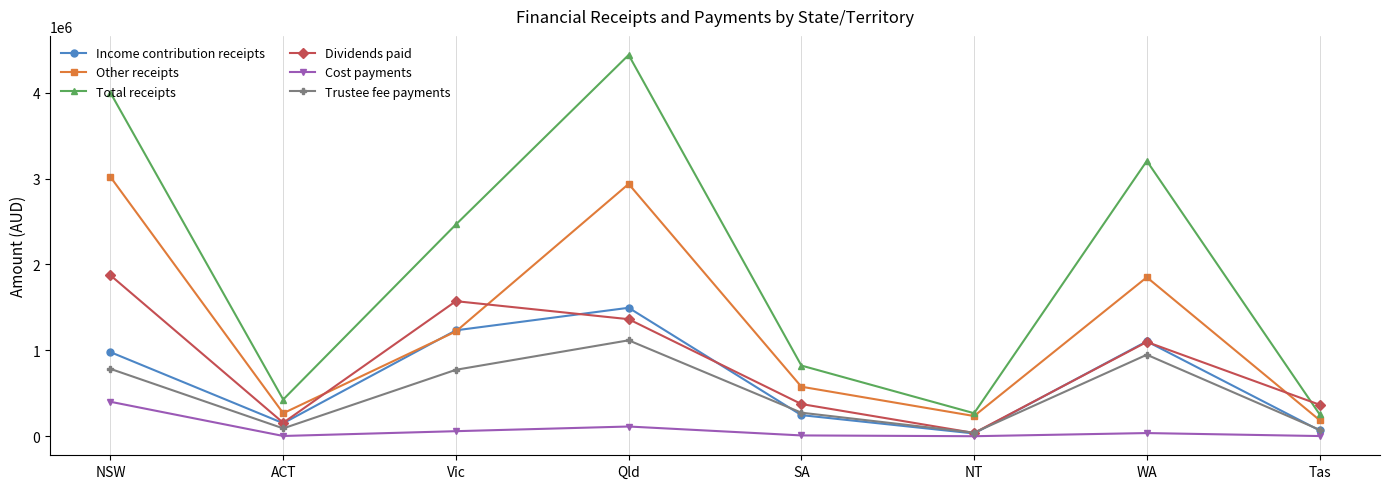

What is the maximum value shown in the chart?

4437900.3